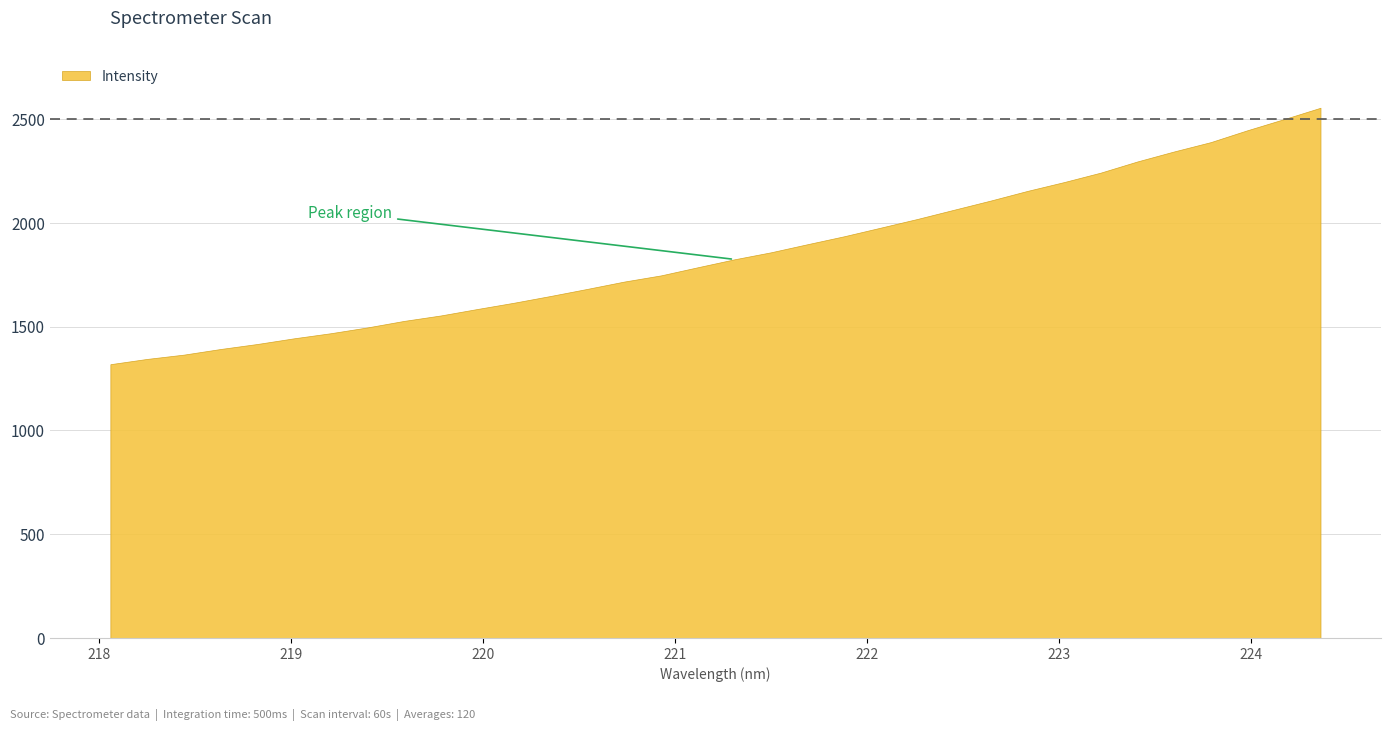

What is the value of the 20th point from the left?

1897.6